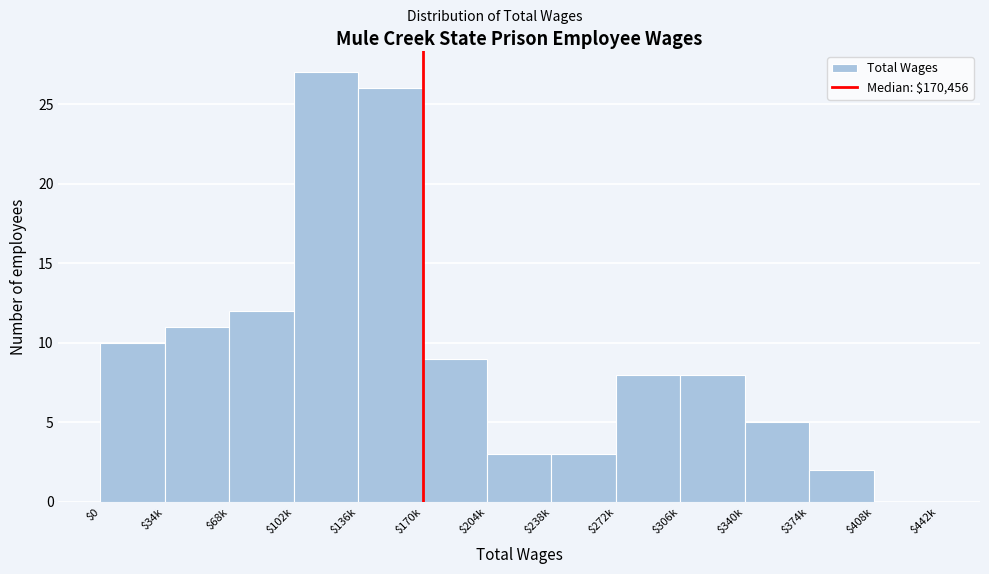

Is it true that the value at $340k is 5?

True